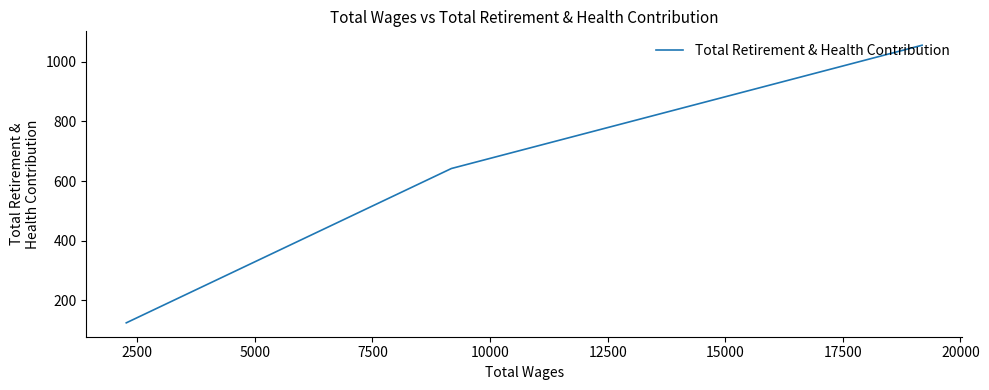

What is the difference between the maximum and second lowest values?

413